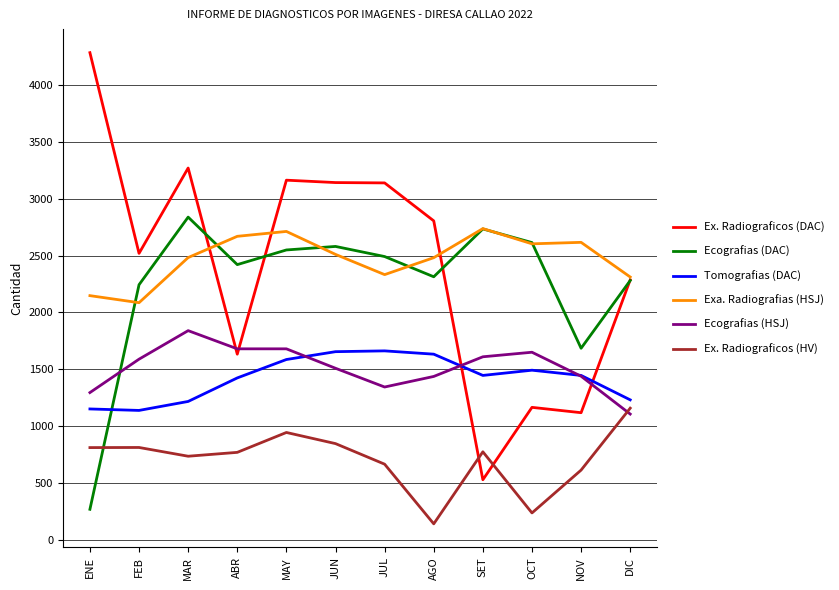

Is the value of Ecografias (DAC) at DIC greater than the value of Exa. Radiografias (HSJ) at ABR?

No